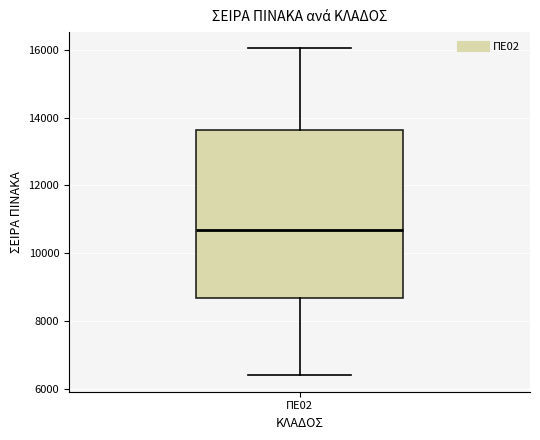

Transcribe this box plot: give where the median line is, the range the box spans, and where the two whiskers end, as read against the y-axis. The values are not printed on the chart, so give them approximately, as read against the axis.

median 10600, box 8600 to 13600, whiskers 6400 to 16000